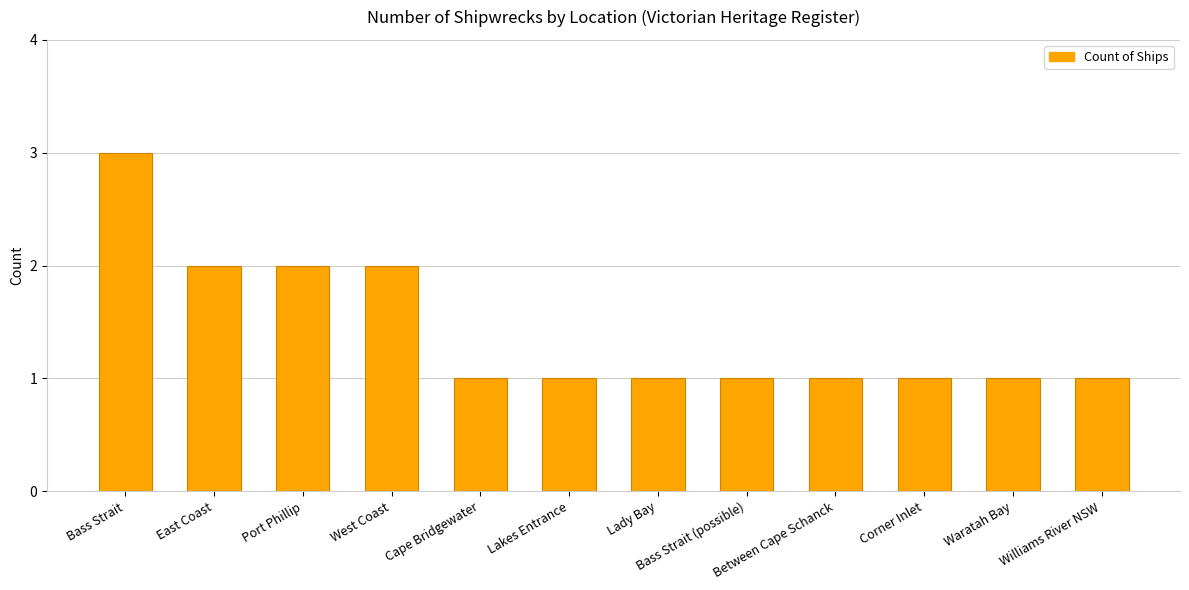

What is the ratio of the value at Port Phillip to the value at Between Cape Schanck?

2.0